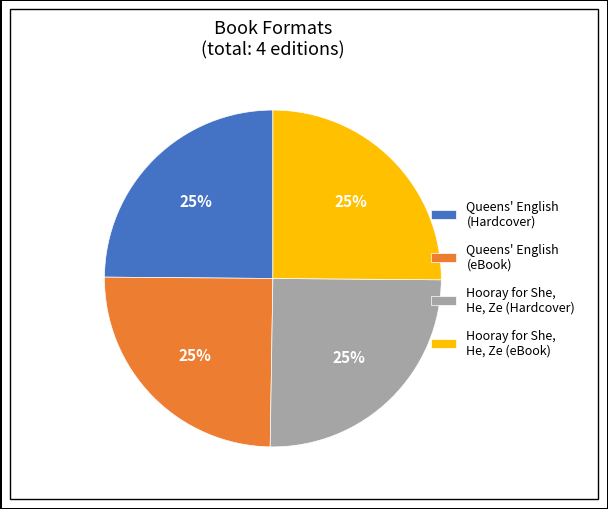

Does any single category account for the majority?

No